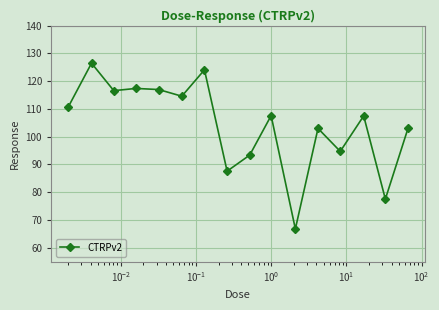

True or false: the data has more than 0 interior local peaks.

True